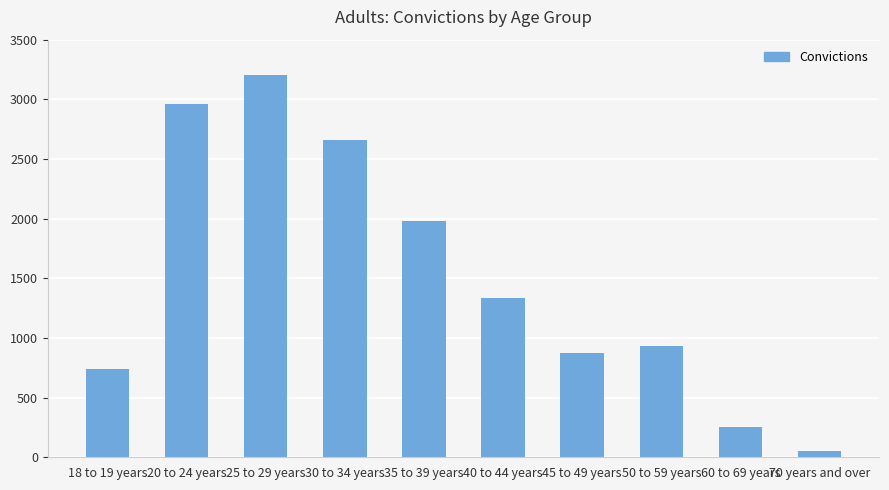

The value at 35 to 39 years is 1983. True or false?

True